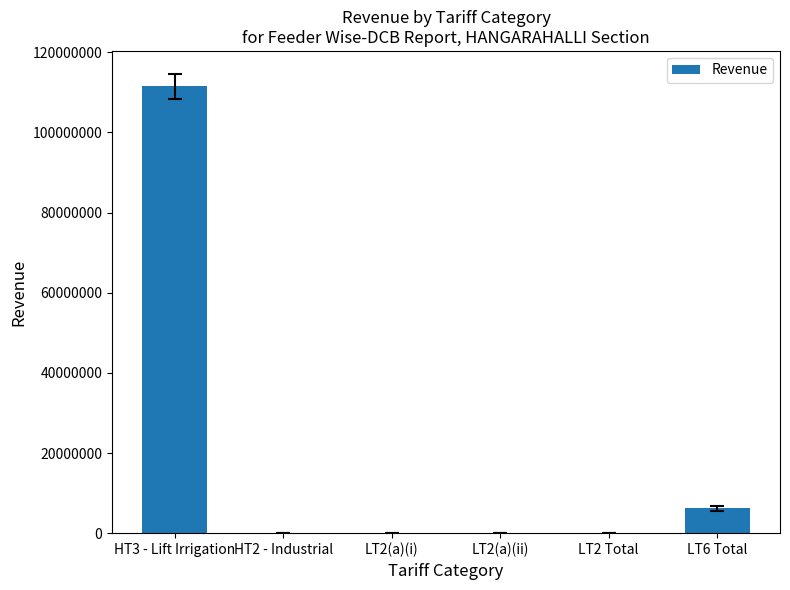

At which category does the chart reach its peak across all series?

HT3 - Lift Irrigation